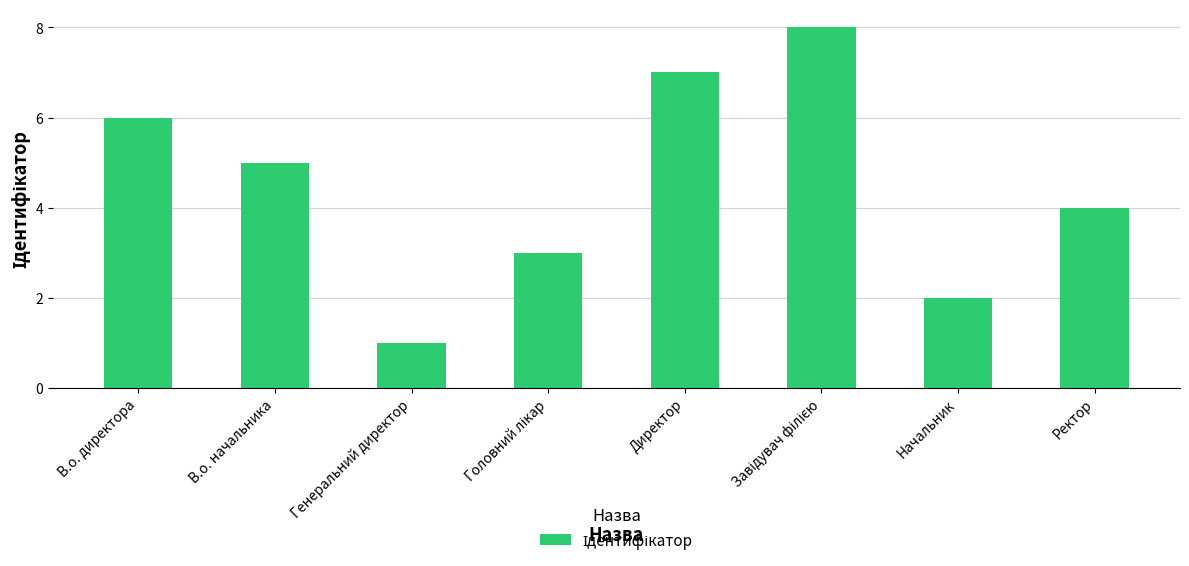

At which category does the chart reach its minimum across all series?

Генеральний директор